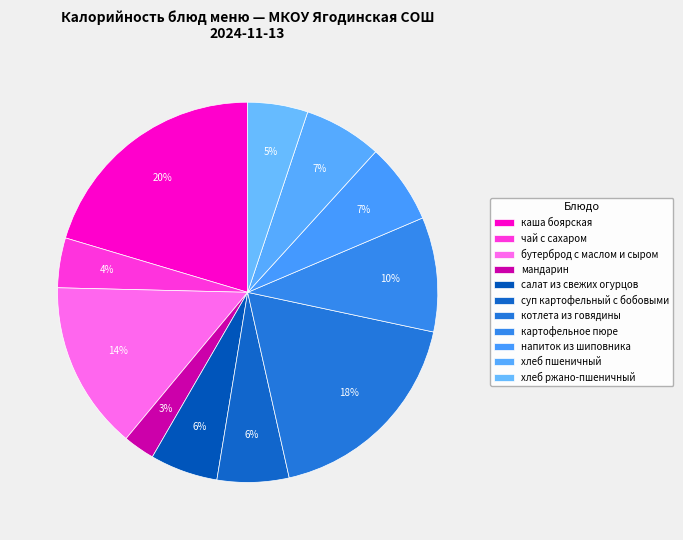

Combined, what portion of the pie is картофельное пюре and суп картофельный с бобовыми?

15.8%